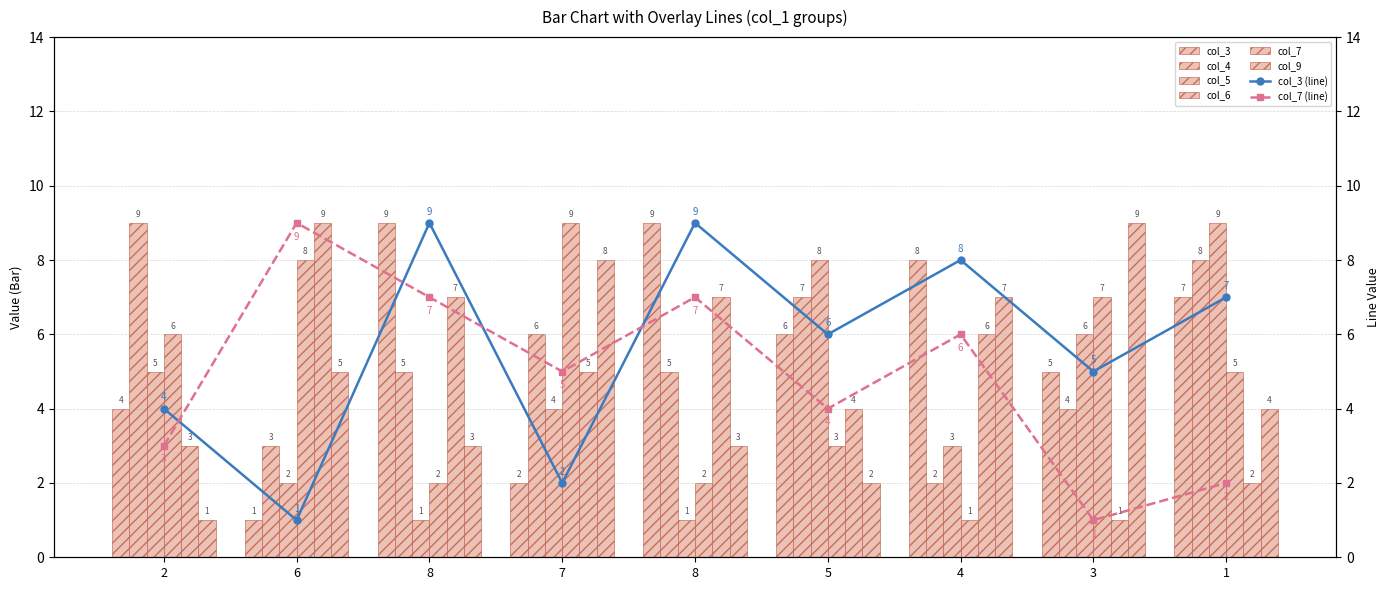

What is the label of the 4th bar from the right?

5